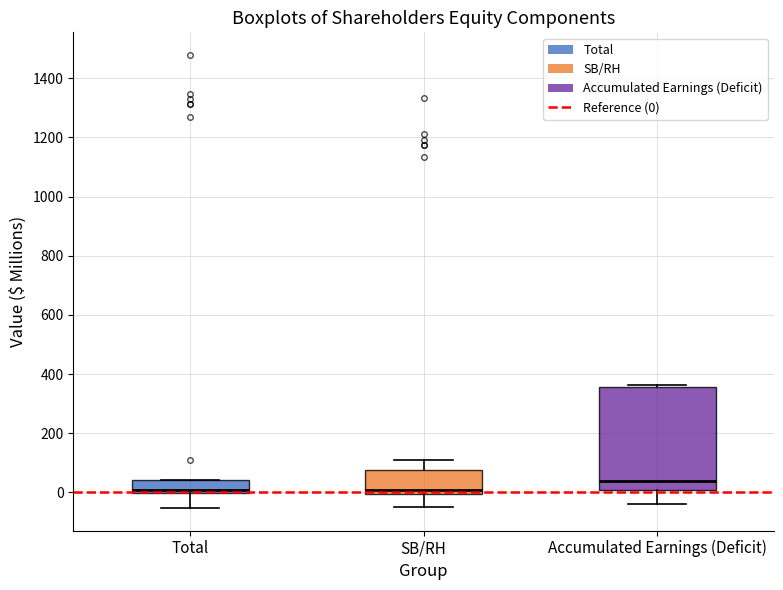

Reading left to right, transcribe this box plot: for each box, give where its median line is, the range the box spans, and where its two whiskers end, as read against the y-axis. The values are not printed on the chart, so give them approximately, as read against the axis.

Total: median 0 (just above the box's lower edge), box 0 to 40, whiskers -60 to 40
SB/RH: median 0 (just above the box's lower edge), box 0 to 80, whiskers -60 to 100
Accumulated Earnings (Deficit): median 40, box 0 to 360, whiskers -40 to 360 (just above the box's upper edge)